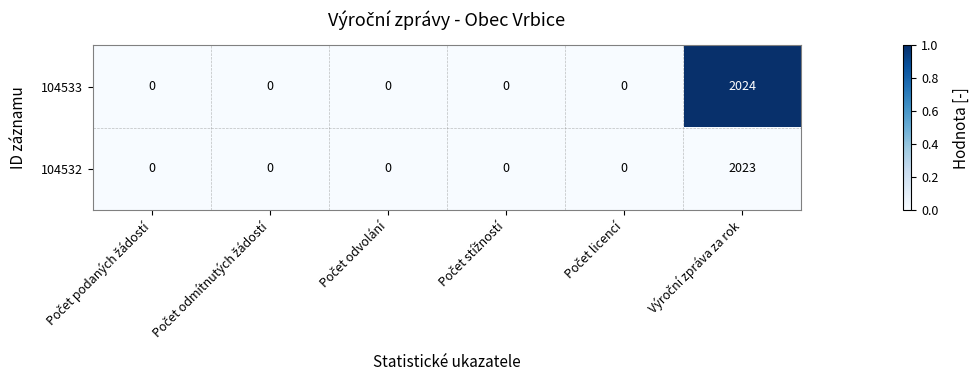

How many data points in 104533 are above 0?

1